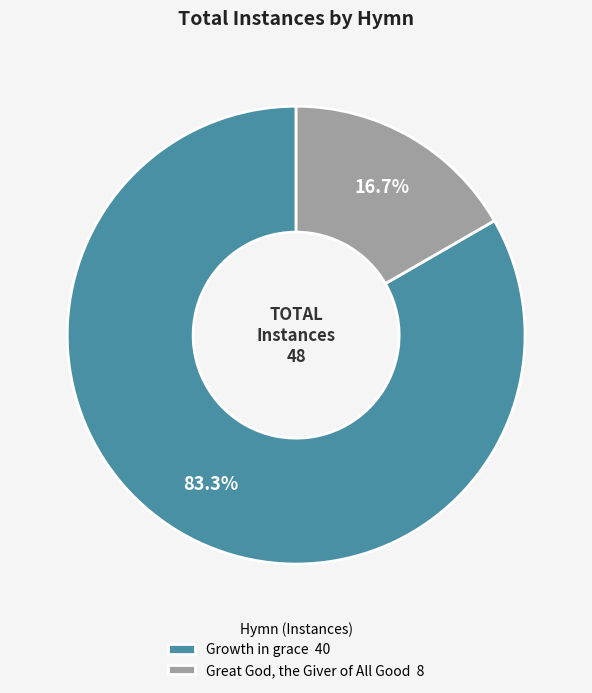

Rank the categories by value from highest to lowest.

Growth in grace, Great God, the Giver of All Good